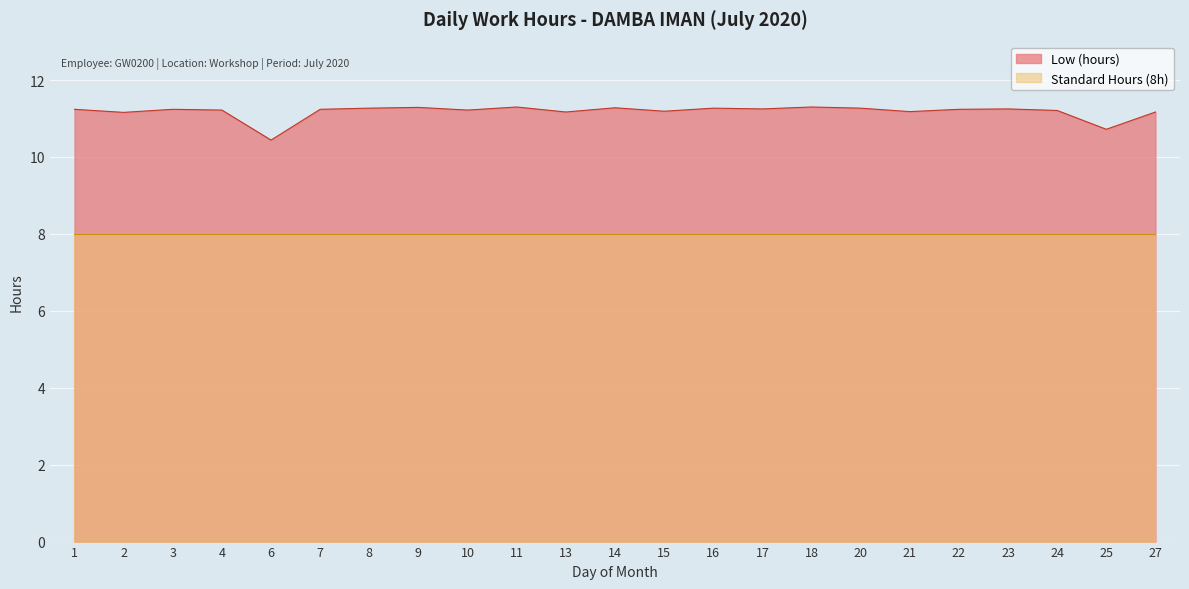

The value at 20 is 16.3. True or false?

False